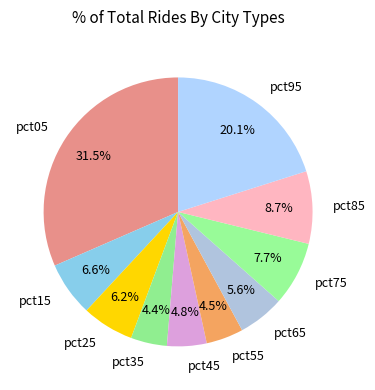

The pct85 slice represents 3% of the pie. True or false?

False